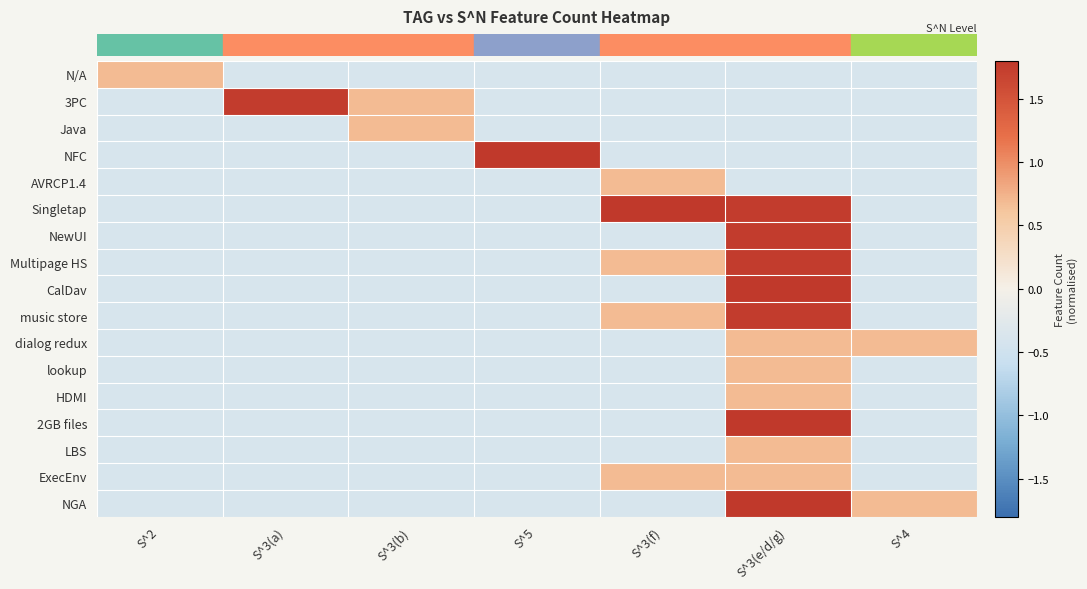

Between S^5 and S^3(e/d/g), which is larger?

S^5